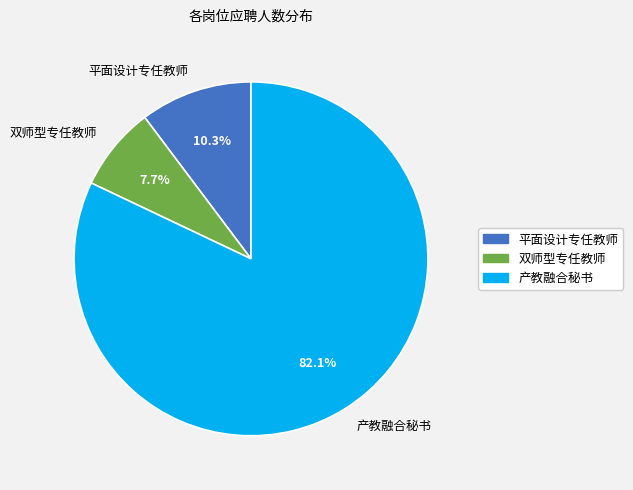

Rank the categories by value from highest to lowest.

产教融合秘书, 平面设计专任教师, 双师型专任教师